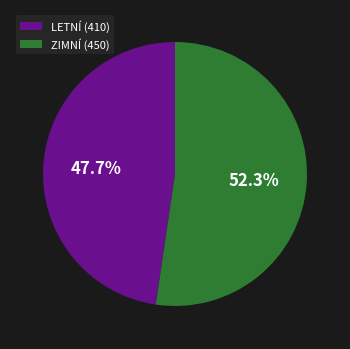

How many slices are in this pie chart?

2